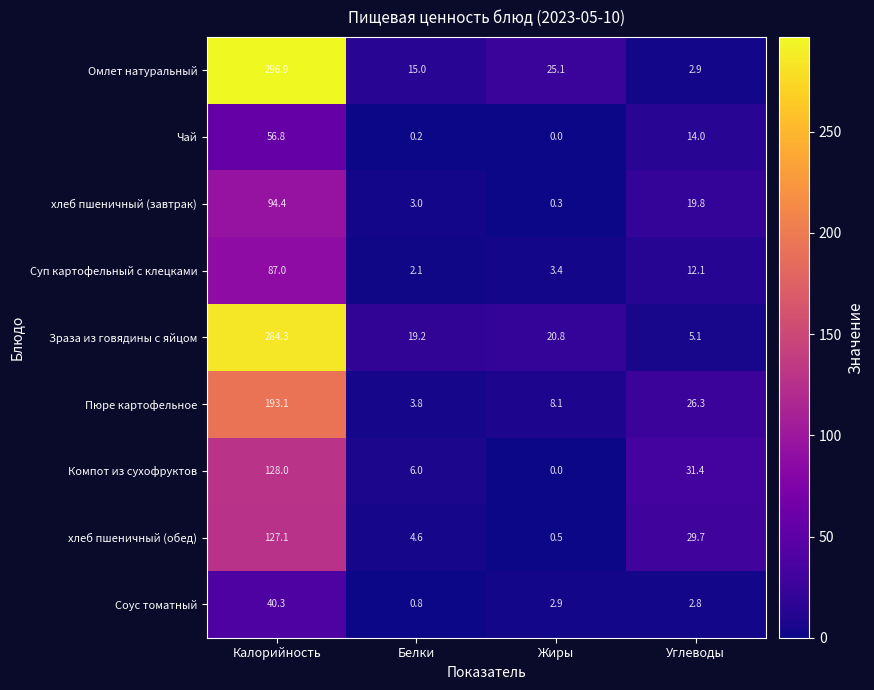

At which label does Соус томатный first exceed 2?

Калорийность